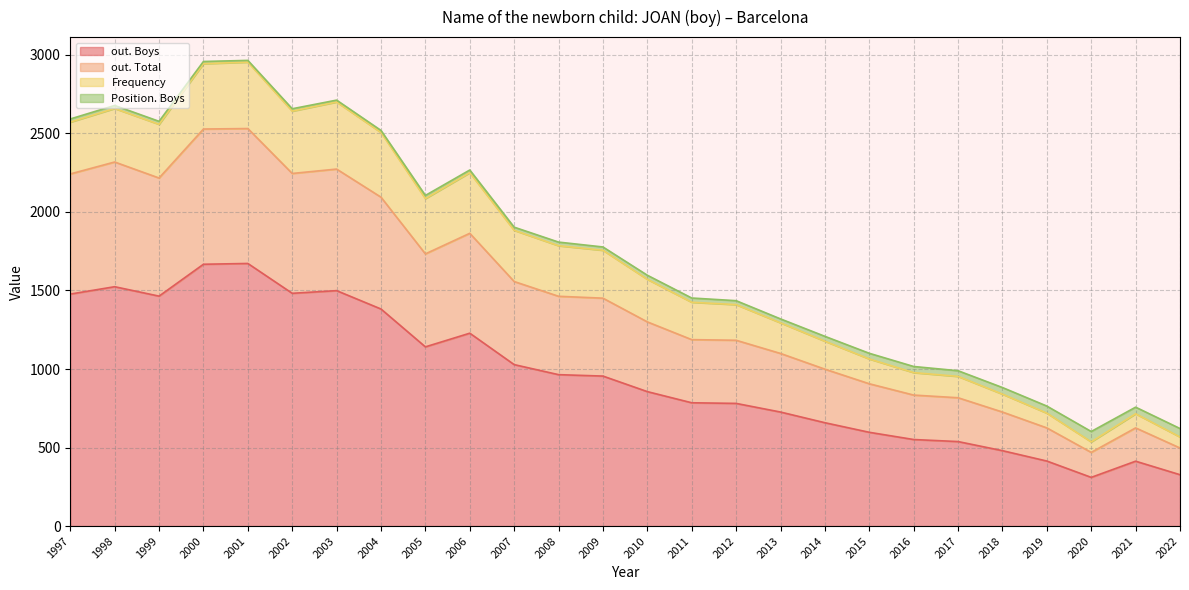

Rank the series at 2010 from highest to lowest value.

out. Boys, out. Total, Frequency, Position. Boys